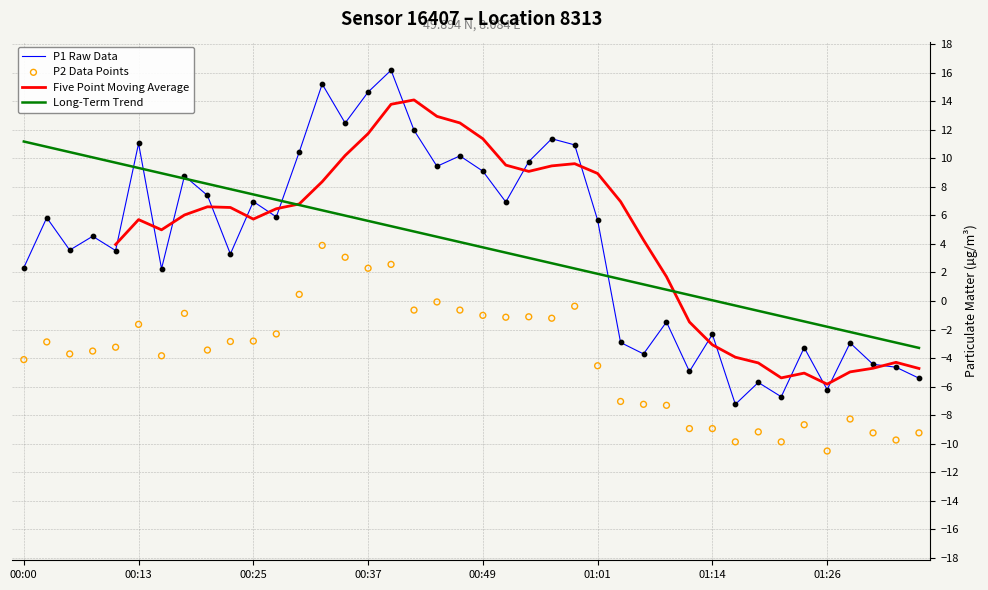

What are all the series names shown in the legend?

P1 Raw Data, Five Point Moving Average, Long-Term Trend, P2 Data Points